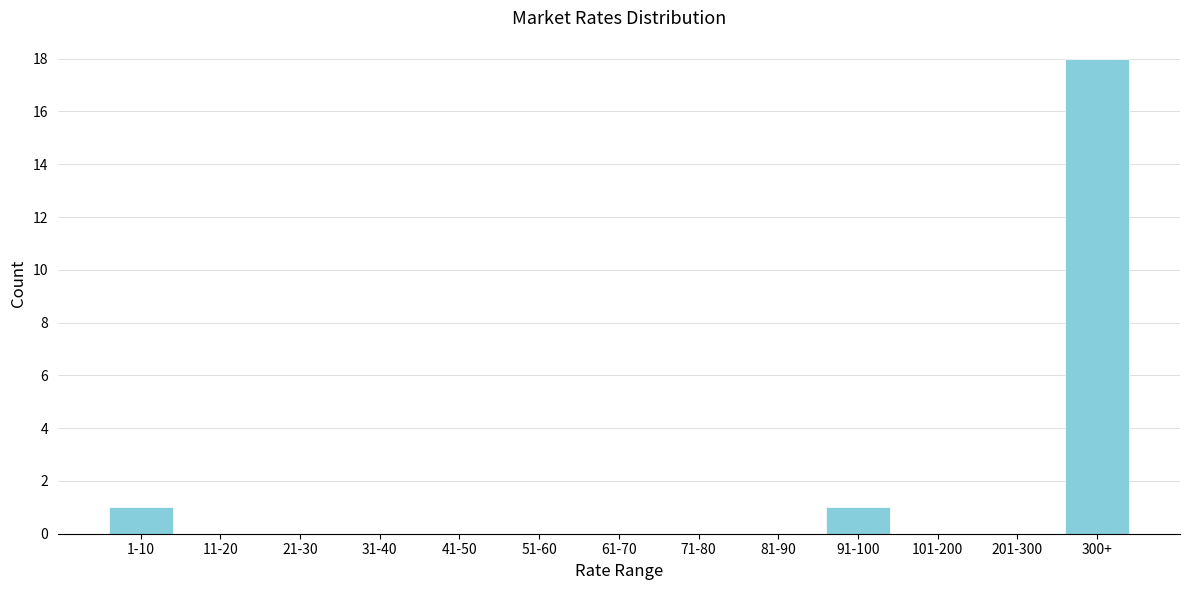

Reading left to right, list all the values displayed in this chart.

1-10=1	11-20=0	21-30=0	31-40=0	41-50=0	51-60=0	61-70=0	71-80=0	81-90=0	91-100=1	101-200=0	201-300=0	300+=18